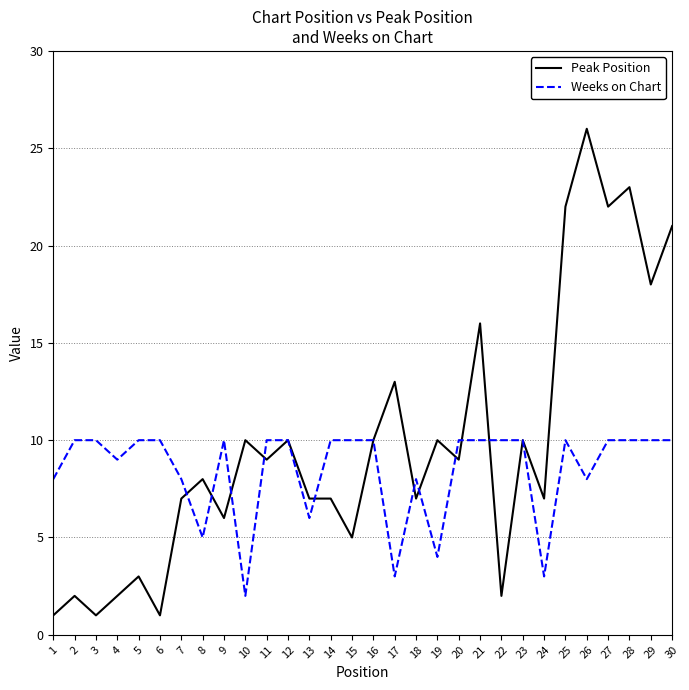

Which series has the largest total across all categories?

Peak Position